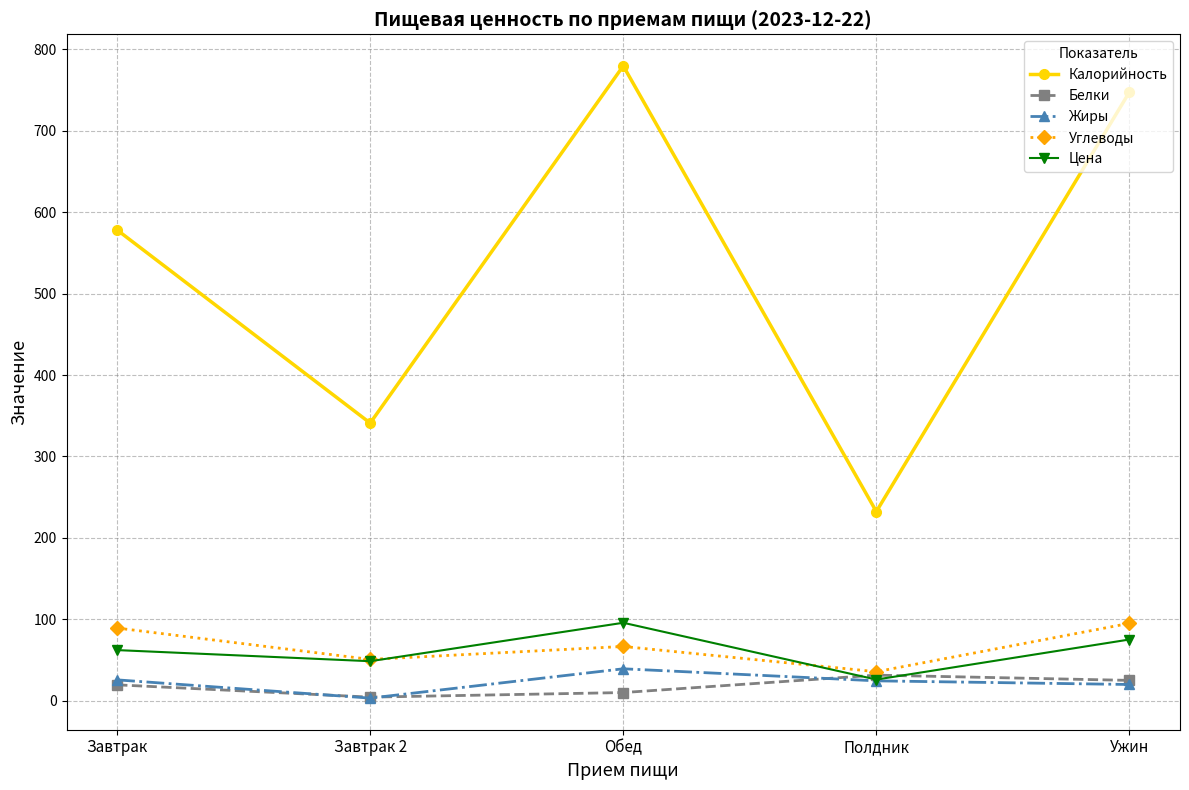

True or false: Калорийность and Углеводы cross at least once.

False